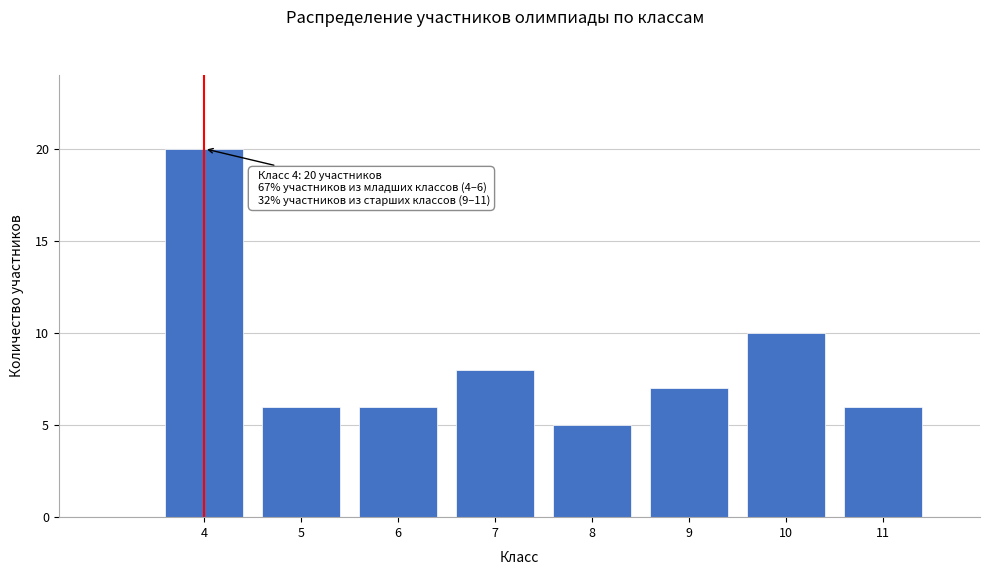

Reading left to right, list all the values displayed in this chart.

4=20	5=6	6=6	7=8	8=5	9=7	10=10	11=6